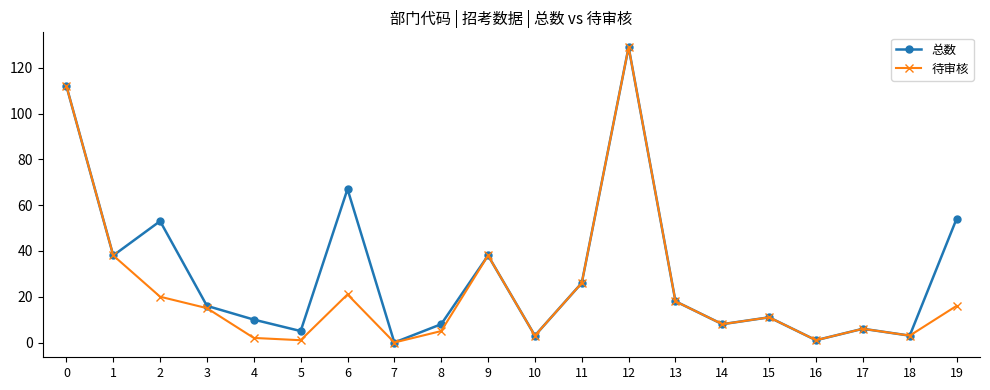

Reading left to right, list all the values displayed in this chart.

总数: 0=112	1=38	2=53	3=16	4=10	5=5	6=67	7=0	8=8	9=38	10=3	11=26	12=129	13=18	14=8	15=11	16=1	17=6	18=3	19=54
待审核: 0=112	1=38	2=20	3=15	4=2	5=1	6=21	7=0	8=5	9=38	10=3	11=26	12=129	13=18	14=8	15=11	16=1	17=6	18=3	19=16